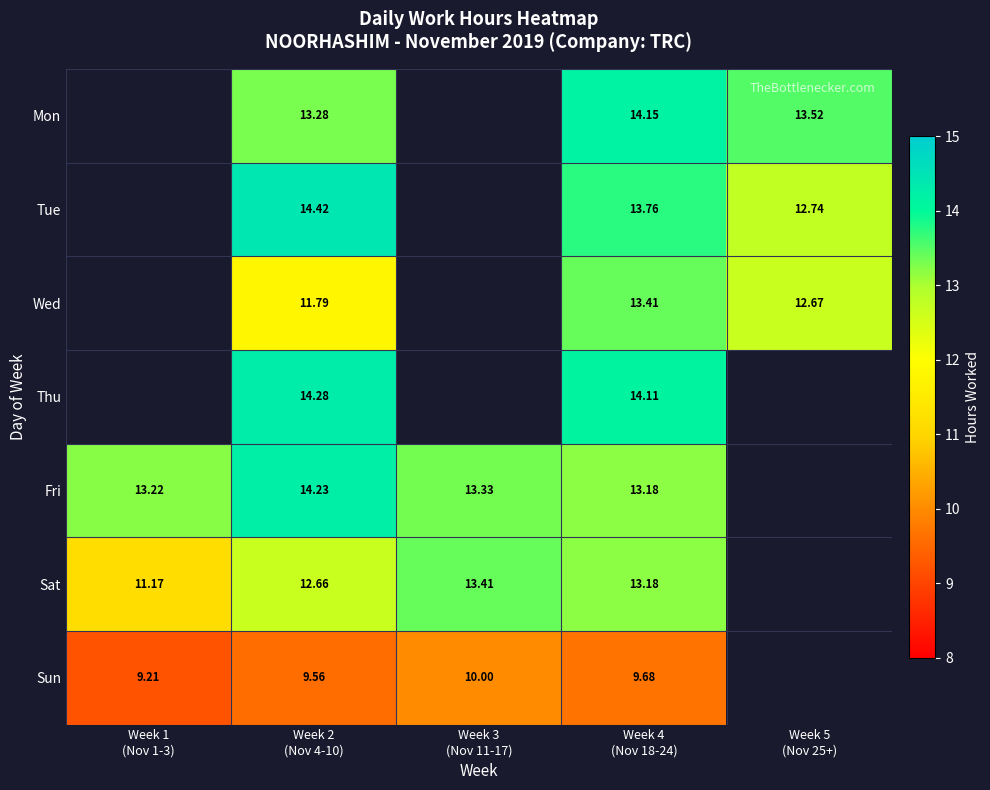

Is it true that Sun equals 9.7 at Week 4 (Nov 18-24)?

True